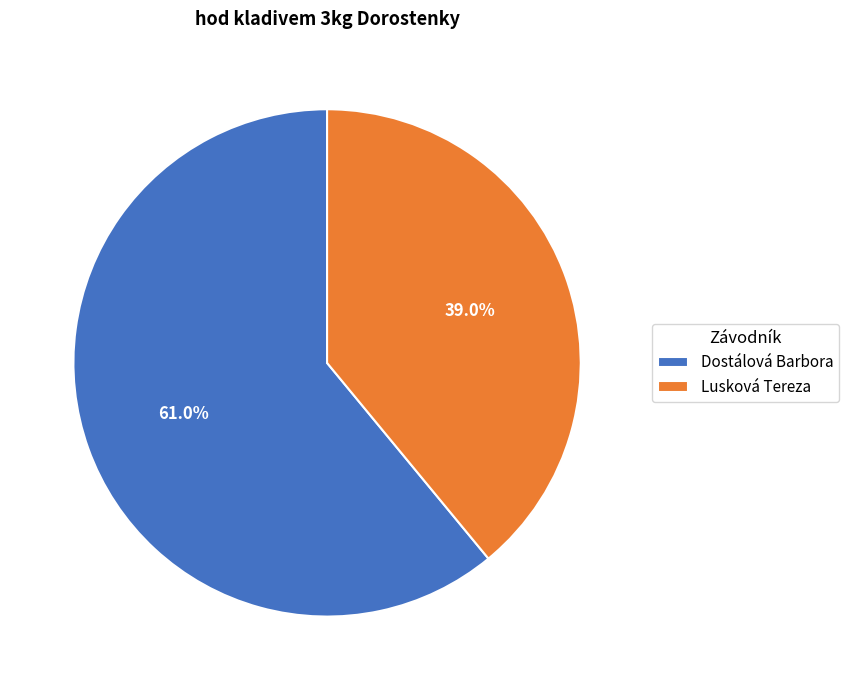

Which category has the smallest portion of the pie?

Lusková Tereza